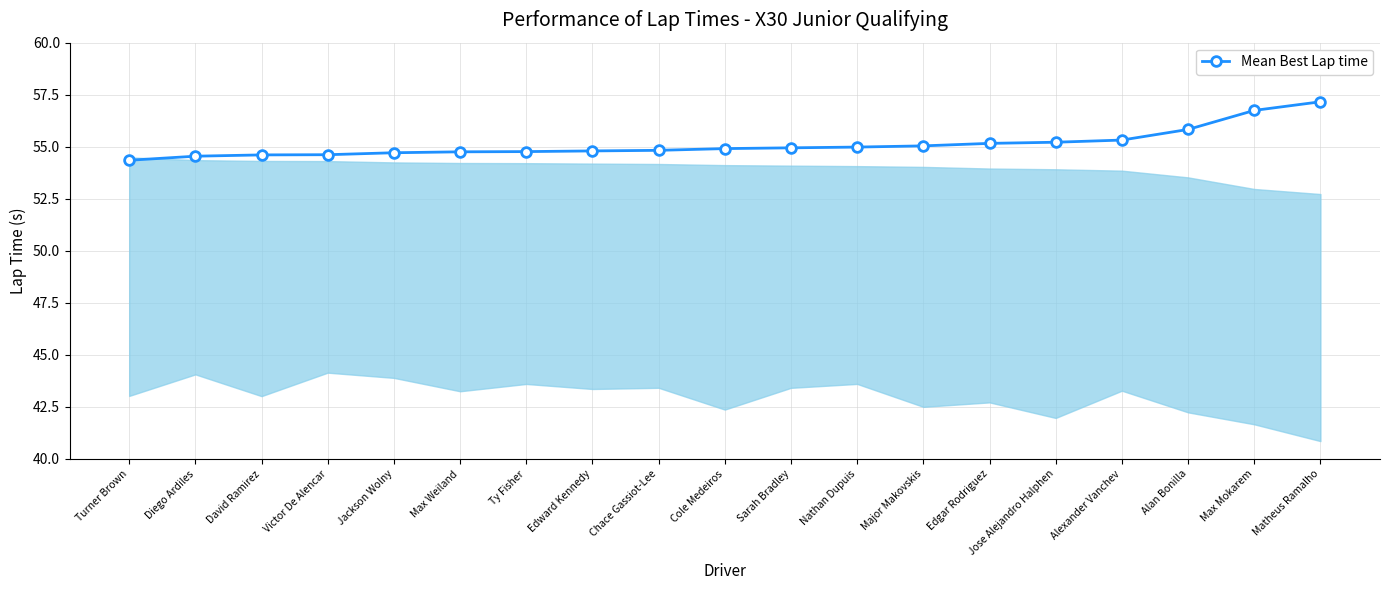

The chart shows a value of 102.4 at Matheus Ramalho. True or false?

False